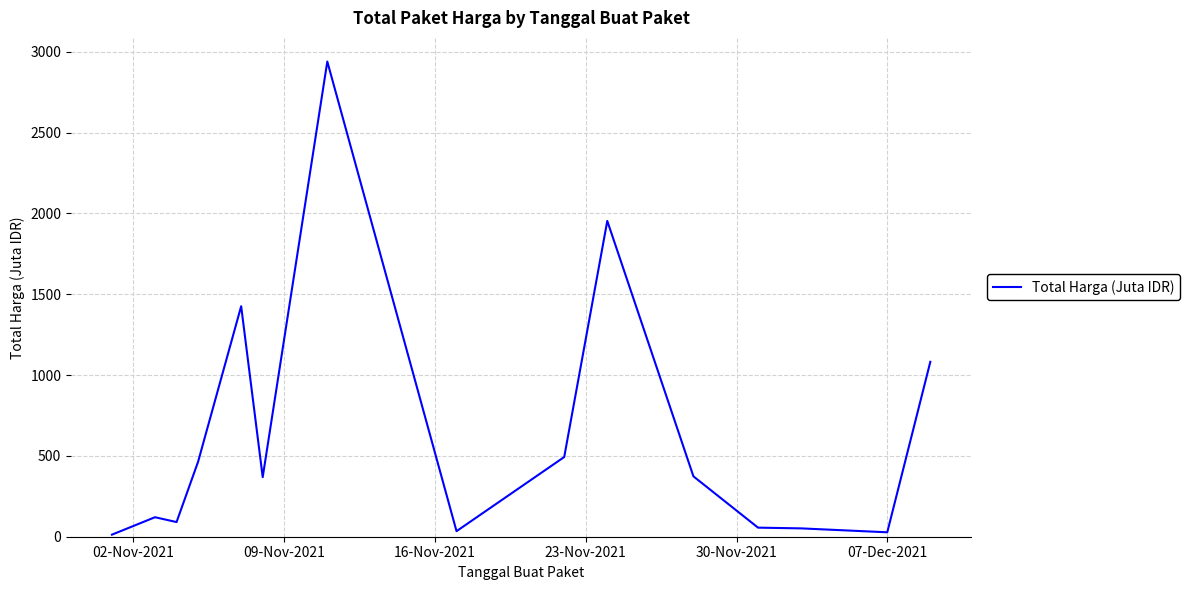

Does the chart have visible grid lines?

Yes